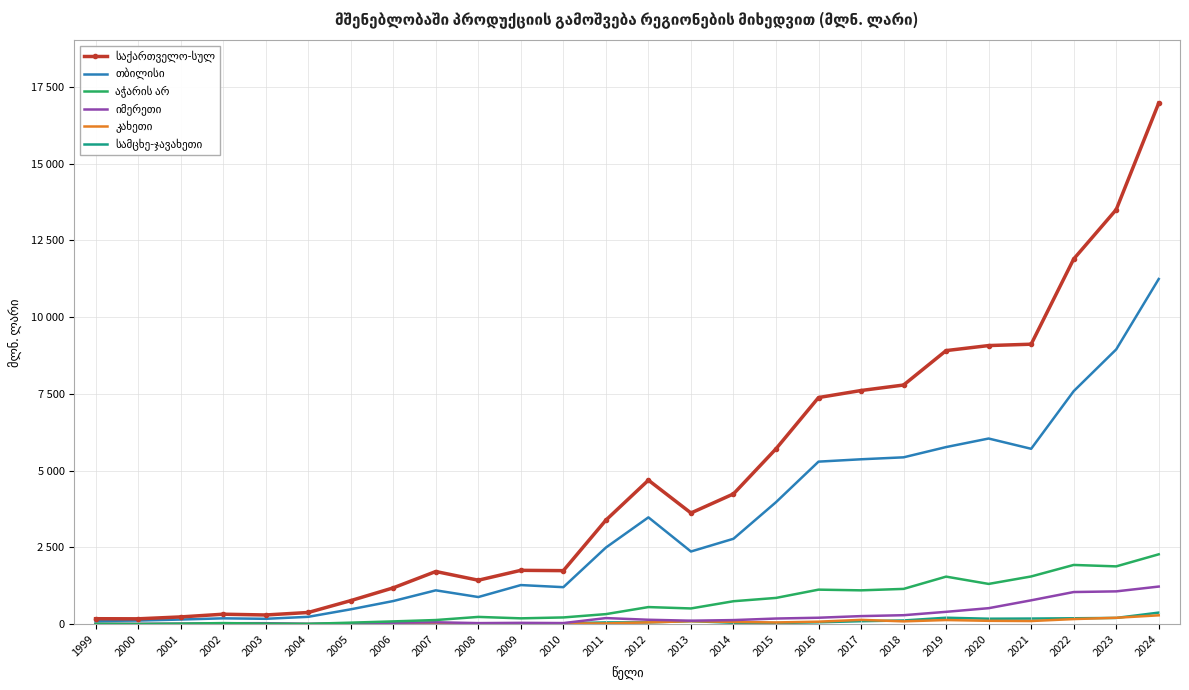

List the series in order of their peak value, highest first.

საქართველო-სულ, თბილისი, აჭარის არ, იმერეთი, სამცხე-ჯავახეთი, კახეთი